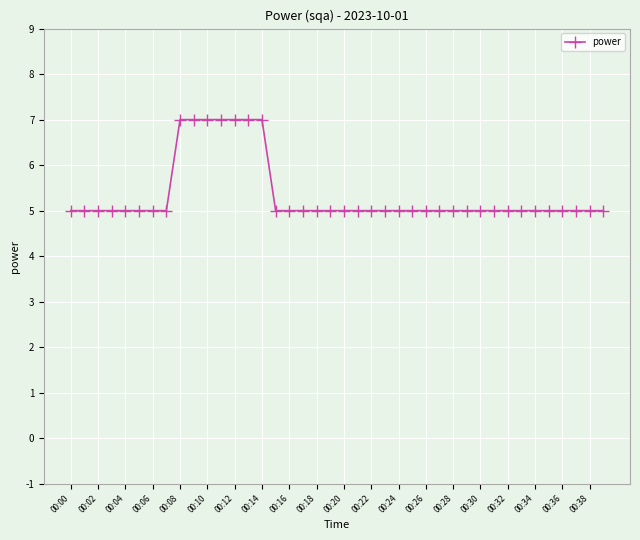

What is the value of the 6th point from the left?

5